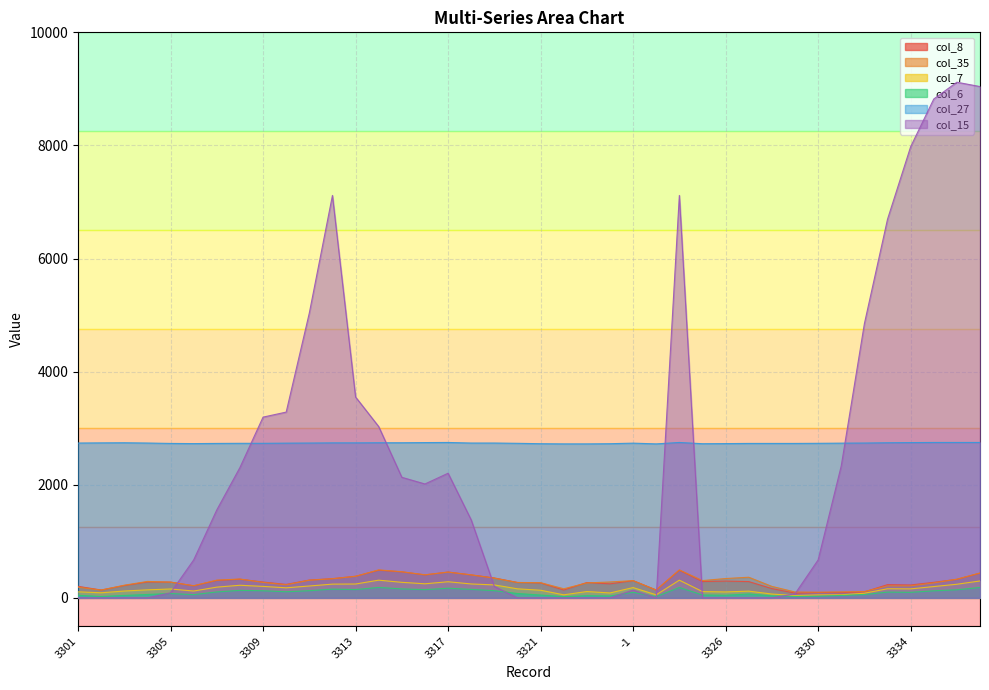

True or false: col_27 and col_6 intersect in this chart.

False